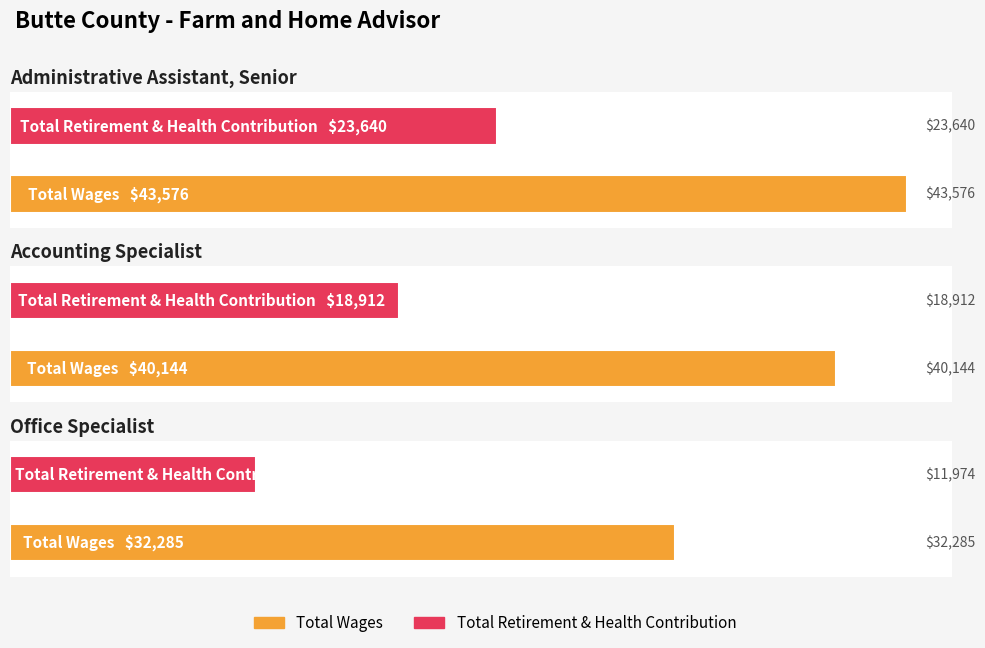

What is the label of the 3rd bar from the right?

Administrative Assistant, Senior